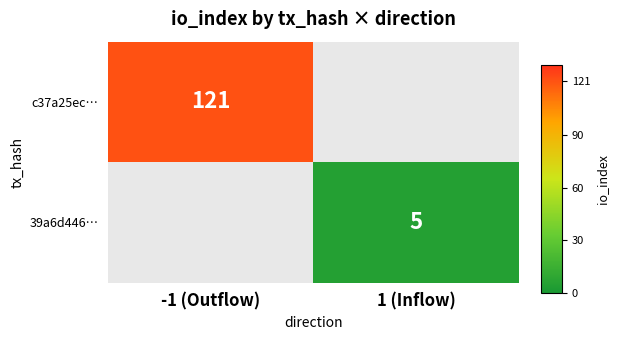

The value of c37a25ec… at -1 (Outflow) is 61. True or false?

False